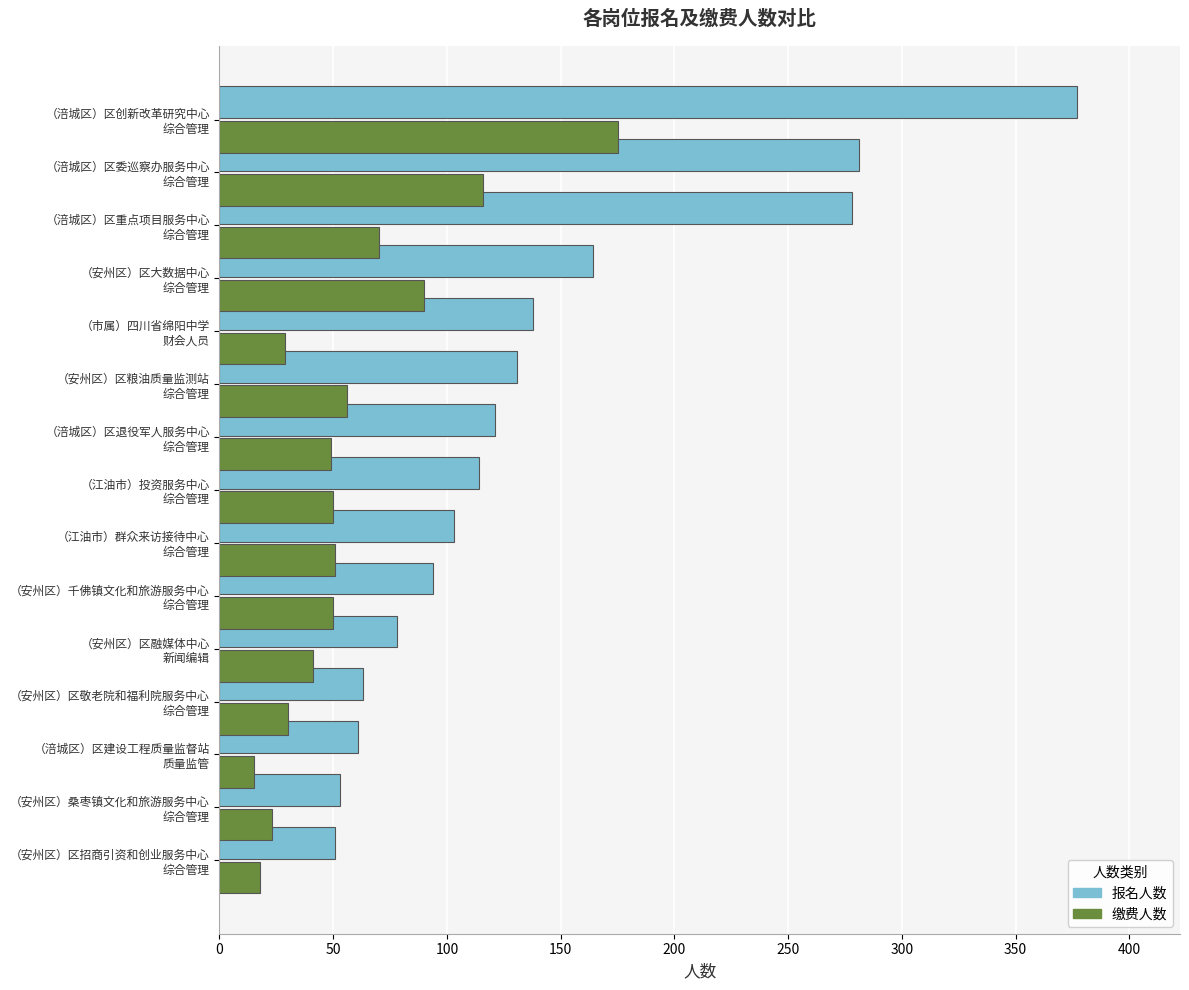

What is the difference between the second highest and second lowest values in the 缴费人数 series?

98